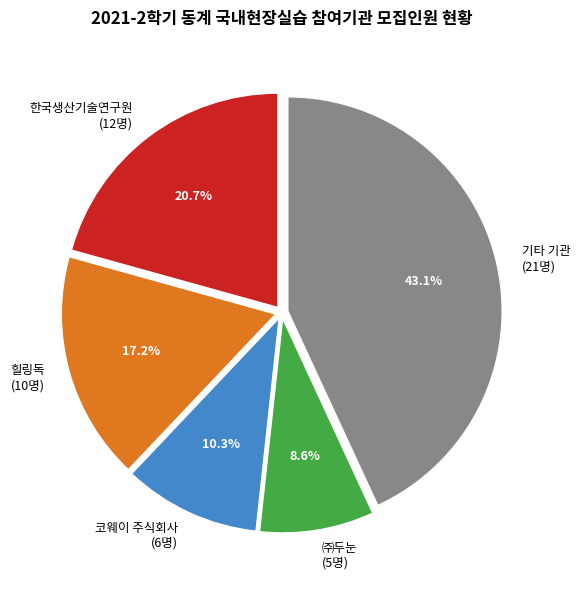

Is there a majority slice in this chart?

No